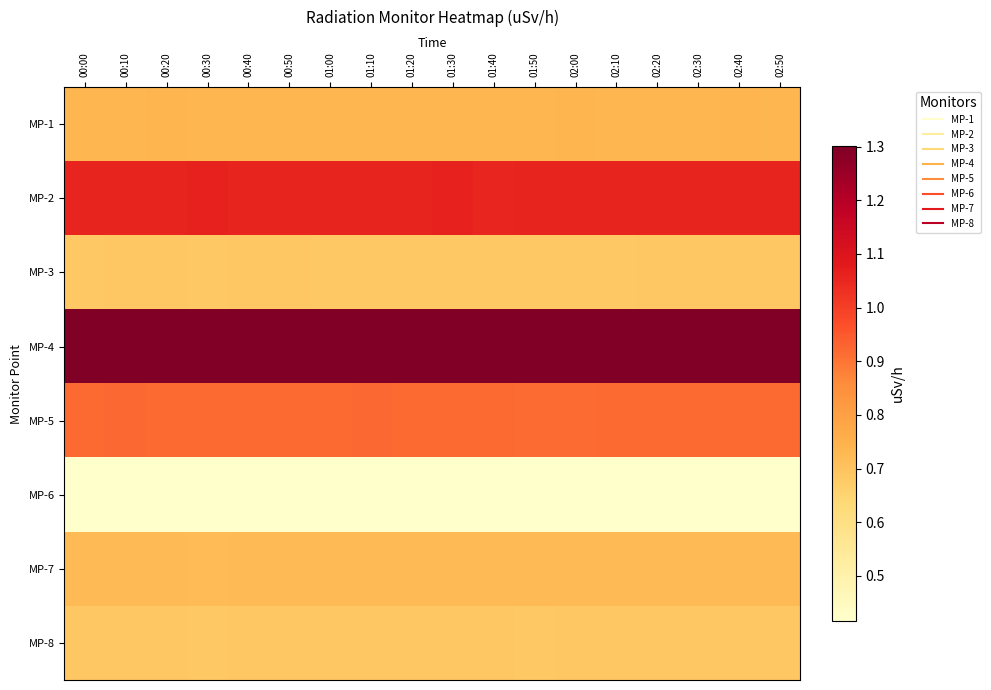

What is the spread (max minus min) of values at 01:50?

0.9